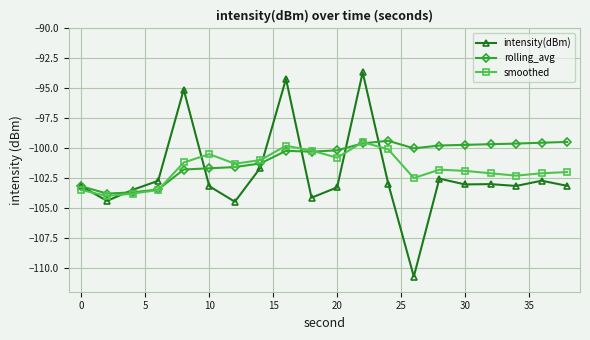

Count the number of categories in the chart.

20